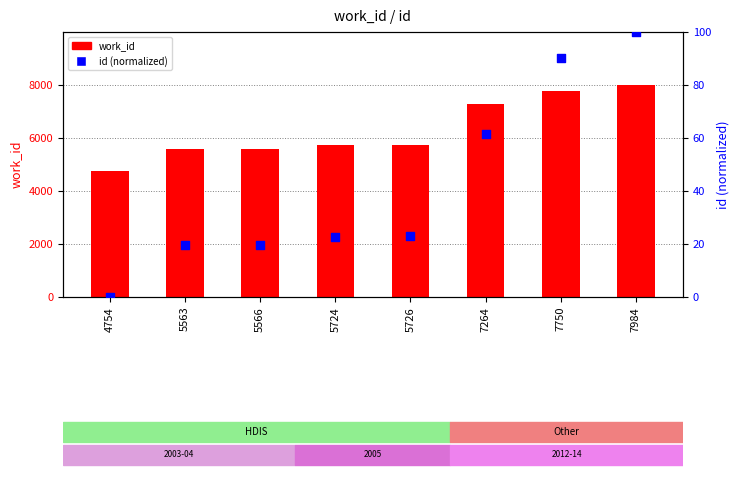

Which series has the largest Y range (max minus min)?

work_id